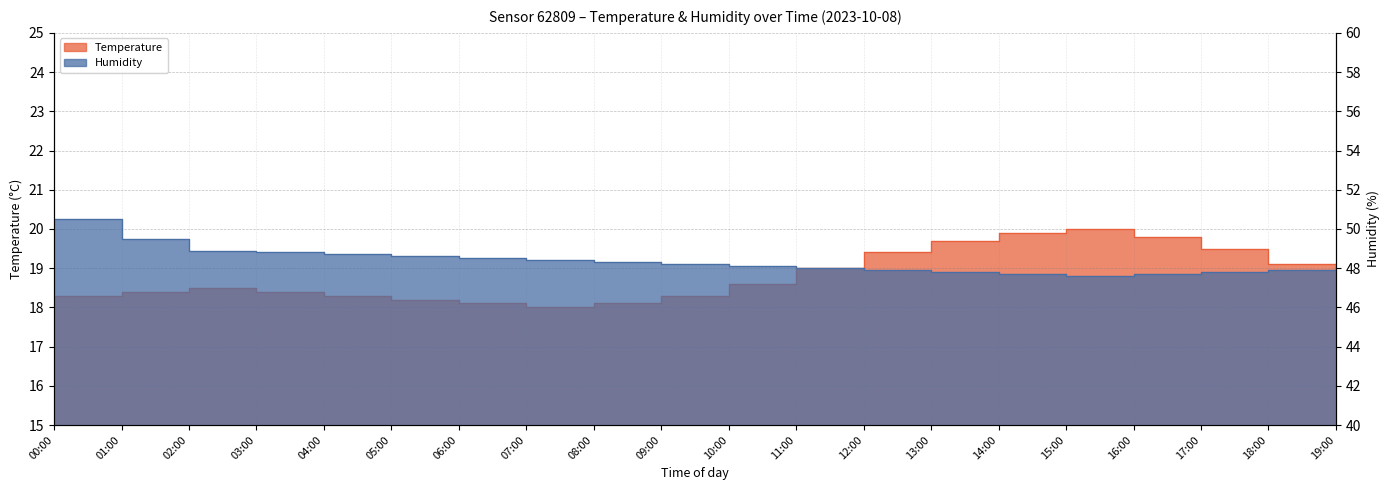

What is the approximate value of temperature at 02:00?

18.5